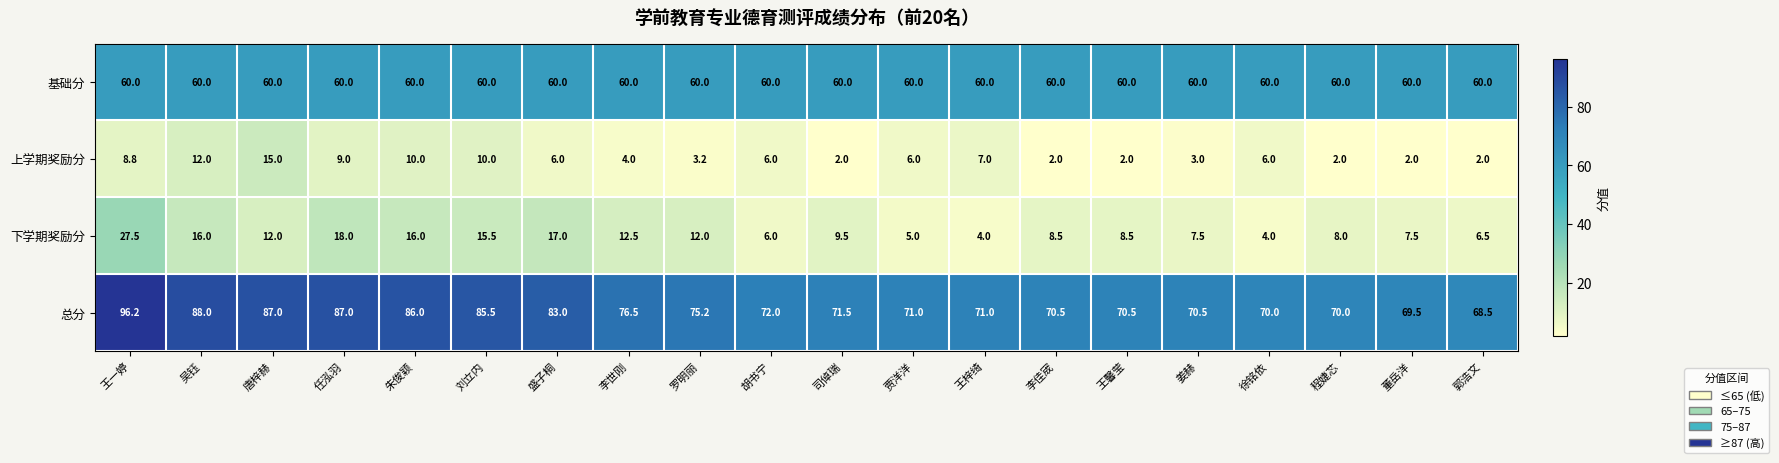

What is the approximate value of 基础分 at 董岳洋?

60.0